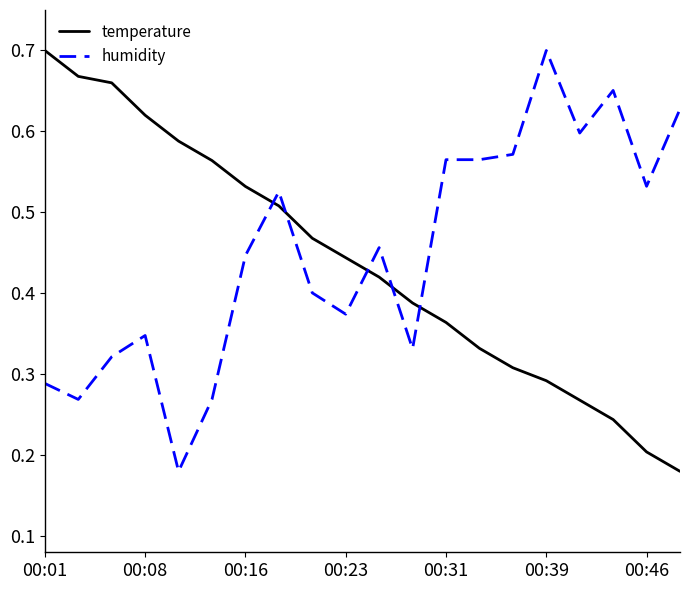

How many categories are shown in the chart?

20